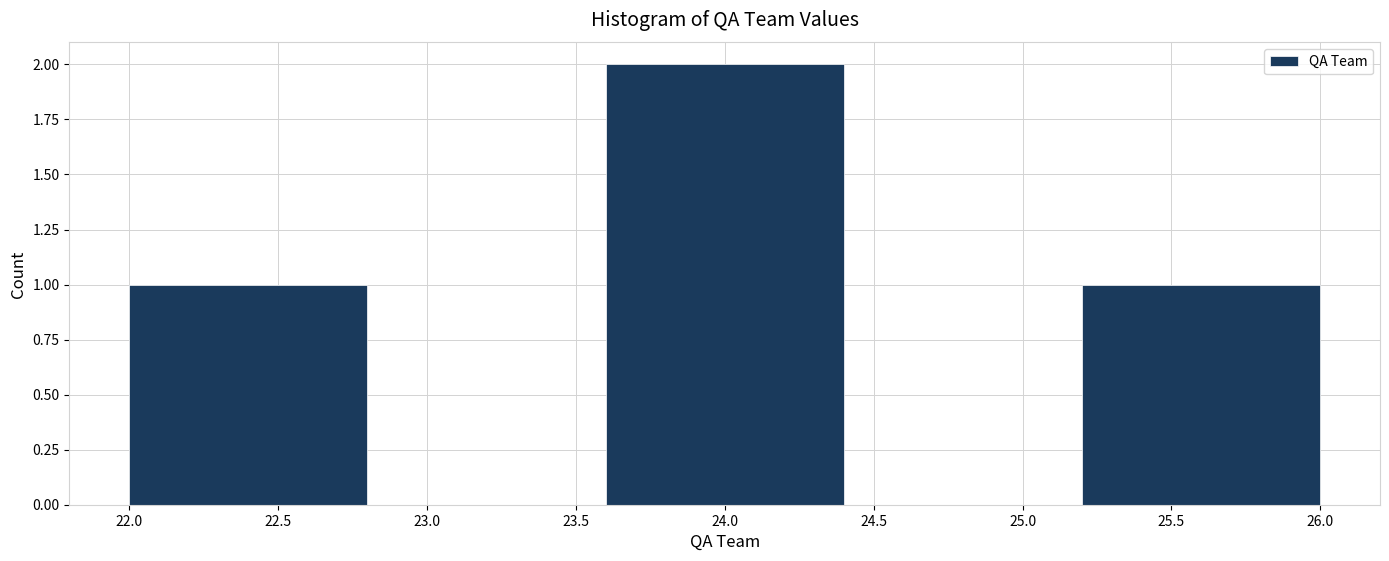

Reading left to right, transcribe this chart: for each bar, give the range it covers on the x-axis and its height. The values are not printed on the chart, so give them approximately, as read against the axis.

22.0 to 22.8: 1
22.8 to 23.6: 0
23.6 to 24.4: 2
24.4 to 25.2: 0
25.2 to 26.0: 1